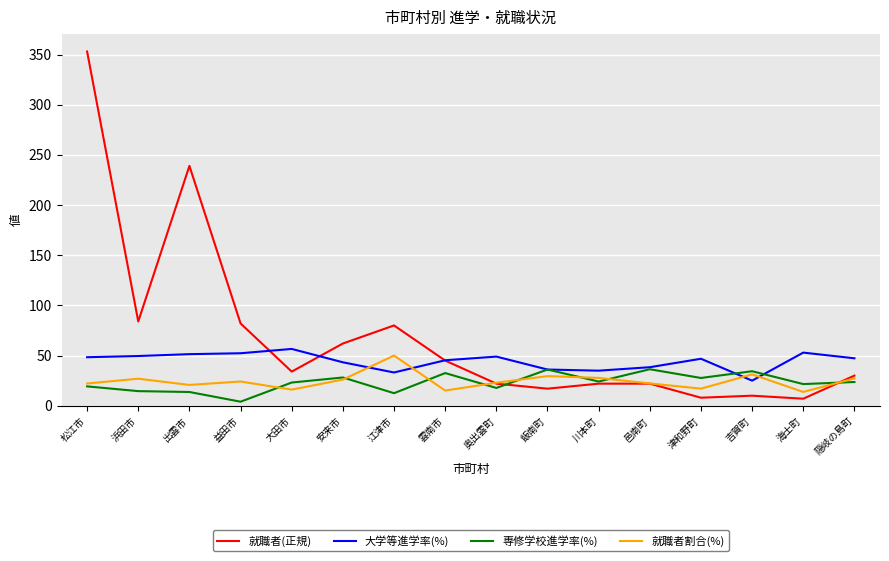

Which series has the widest spread of values?

就職者(正規)